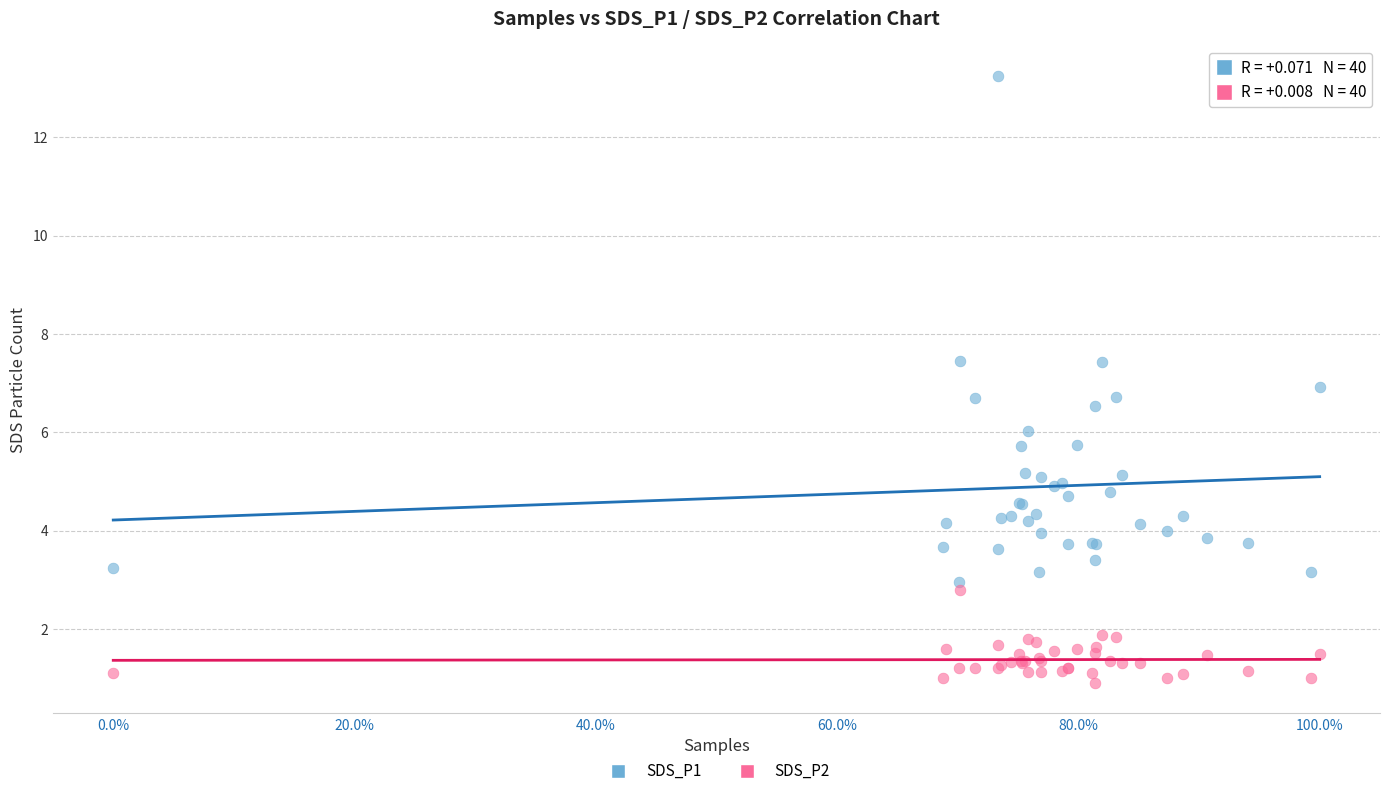

What are all the series names shown in the legend?

SDS_P1, SDS_P2